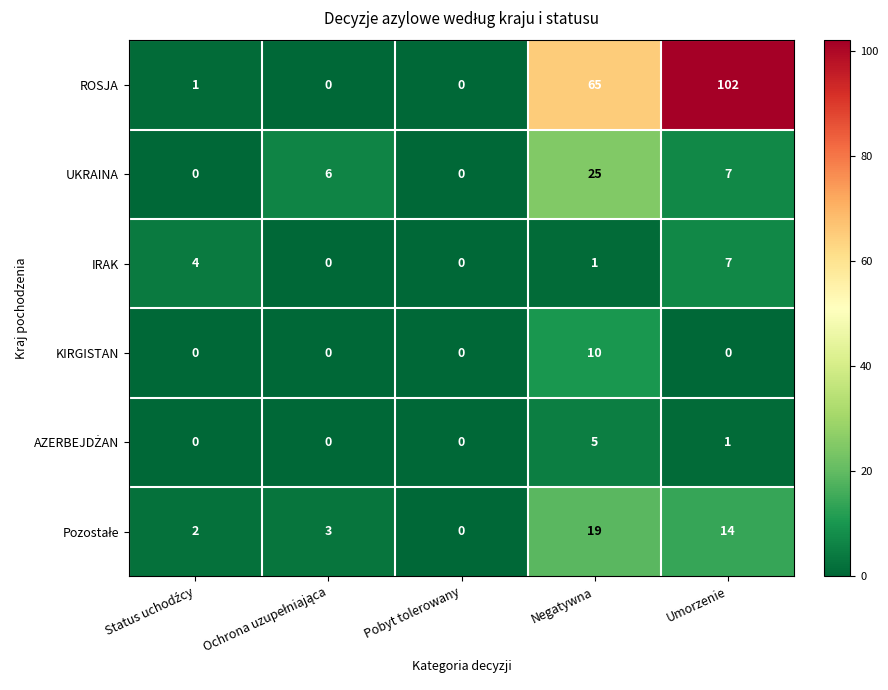

What is the difference between the second highest and minimum values in the IRAK series?

4